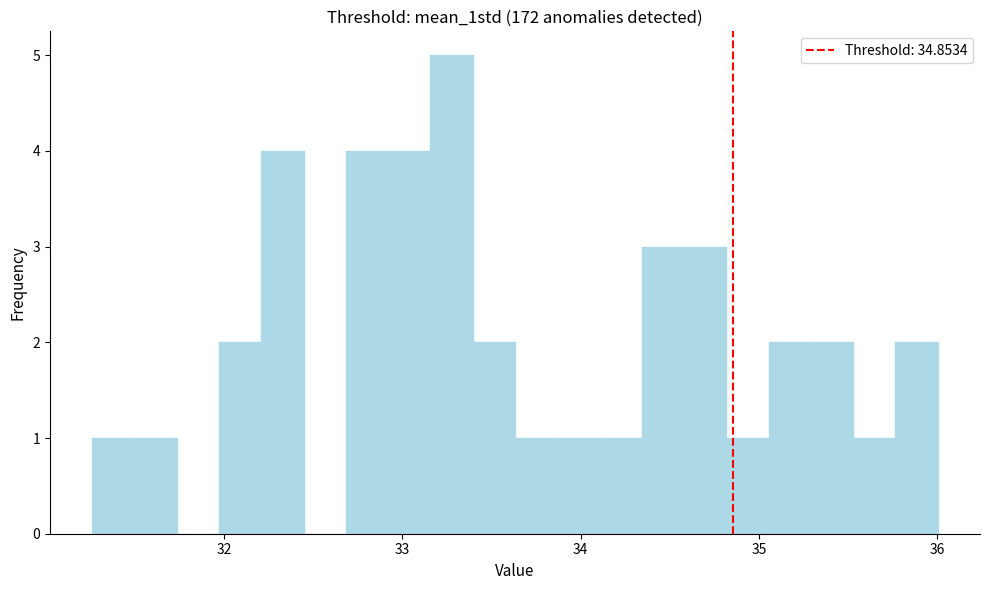

Read against the x-axis, roughly where is the centre of the tallest bar?

33.3